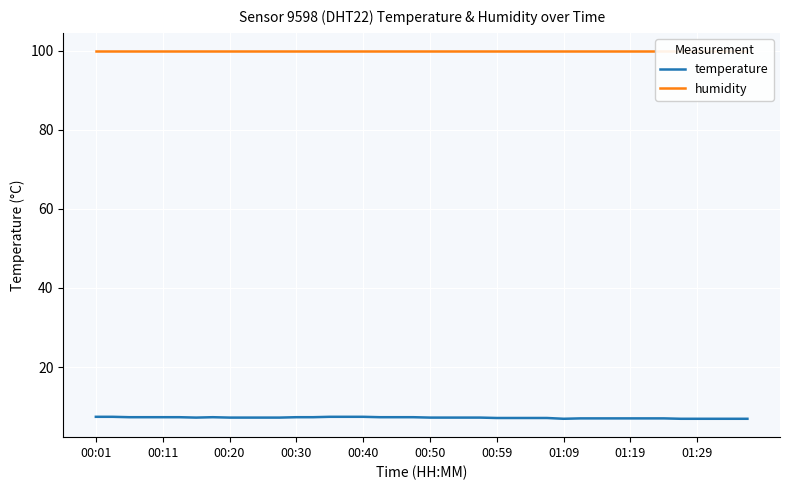

What is the lowest value of the temperature series?

6.9